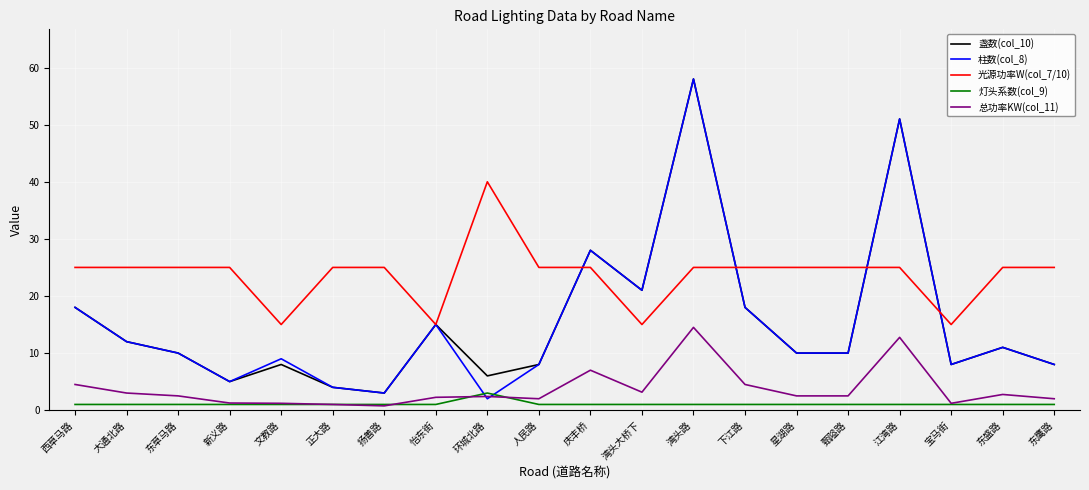

Is it true that 柱数(col_8) equals 89.7 at 江湾路?

False